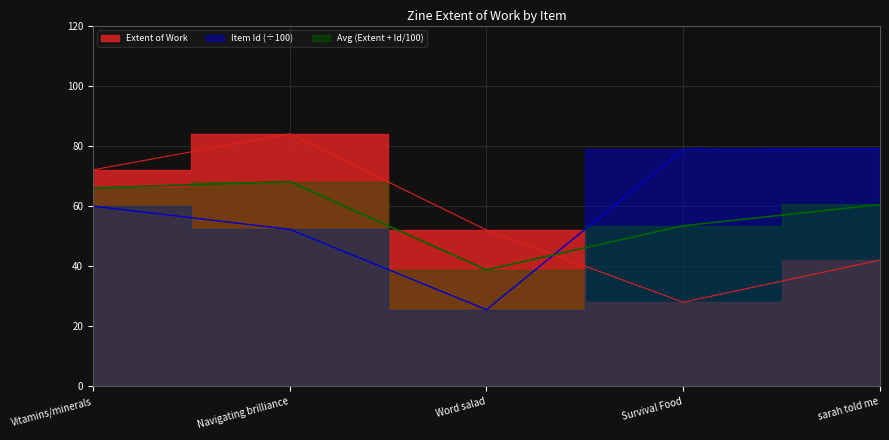

What is the label of the 2nd point from the right?

Survival Food